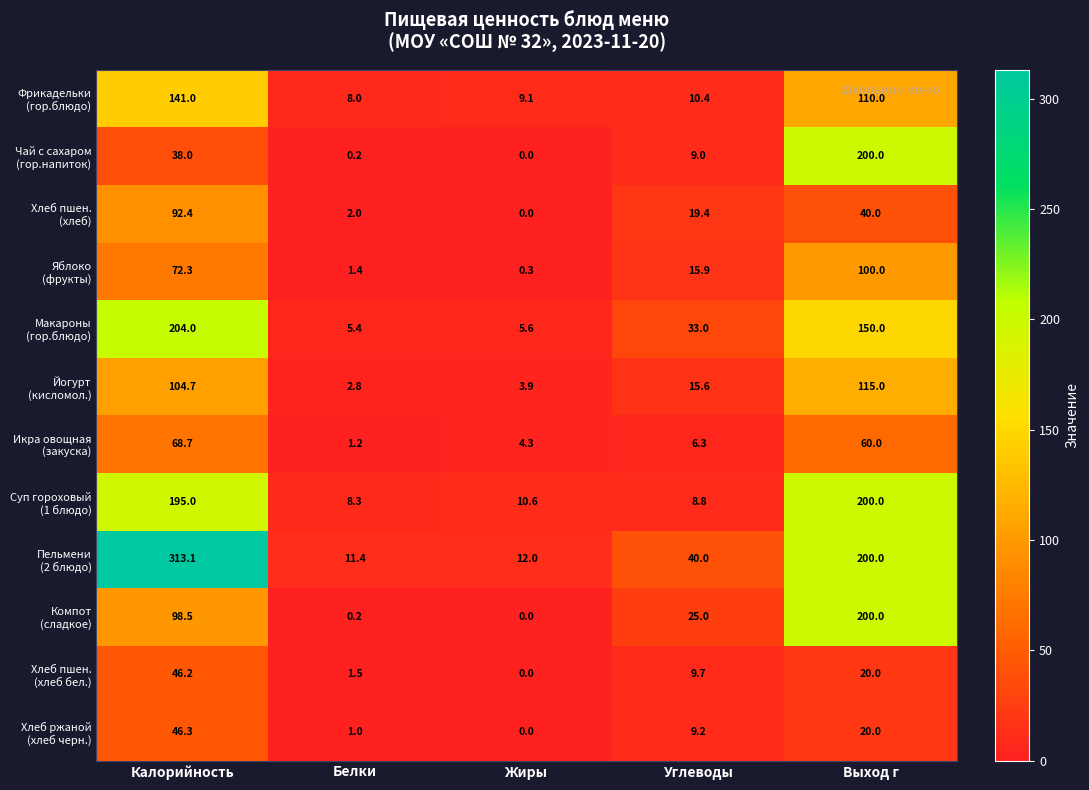

What is the total value across all series at Выход г?

1415.0